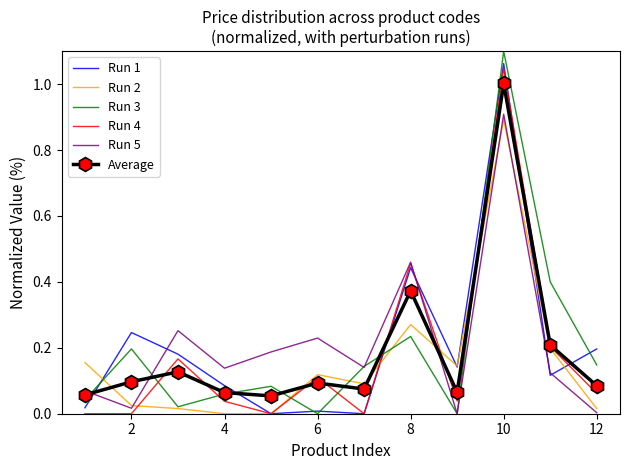

Which series has the largest range (max minus min)?

Run 3